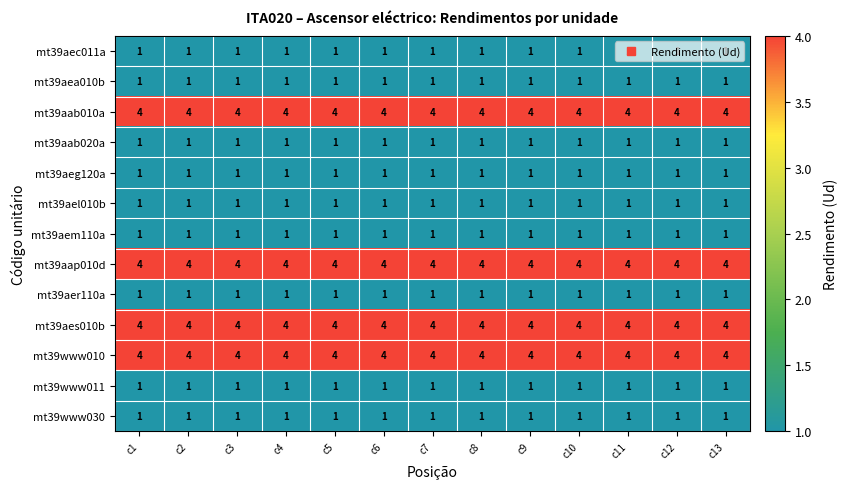

What is the spread (max minus min) of values at c2?

3